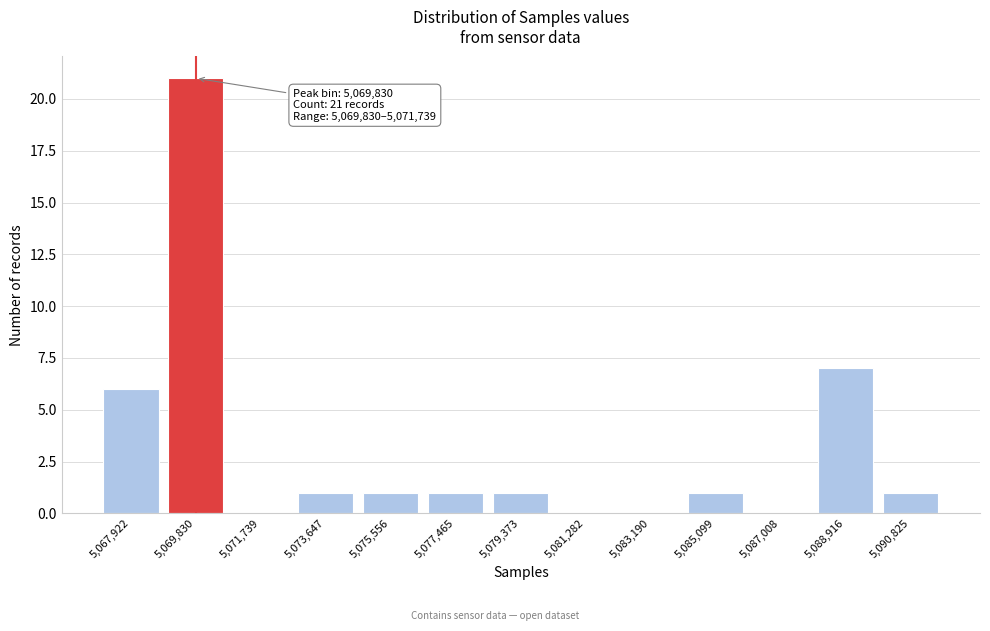

Reading right to left, extract all data points from this chart.

5,090,825=1	5,088,916=7	5,087,008=0	5,085,099=1	5,083,190=0	5,081,282=0	5,079,373=1	5,077,465=1	5,075,556=1	5,073,647=1	5,071,739=0	5,069,830=21	5,067,922=6